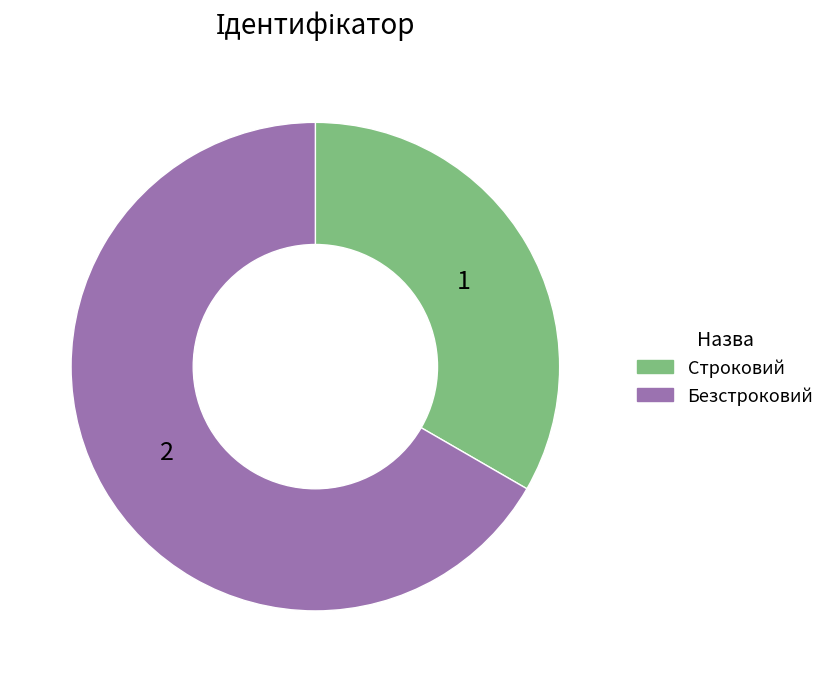

Approximately how many times larger is the value at Строковий compared to Безстроковий?

0.5